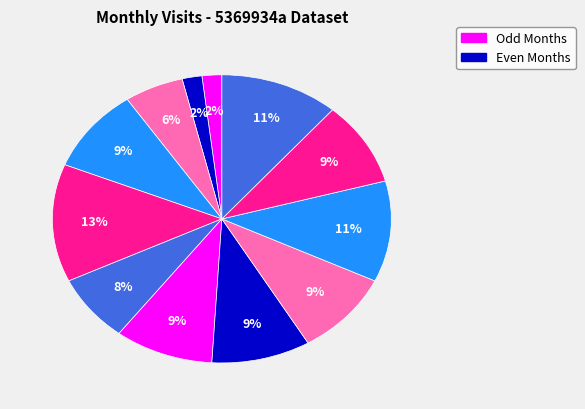

How many slices are in this pie chart?

12